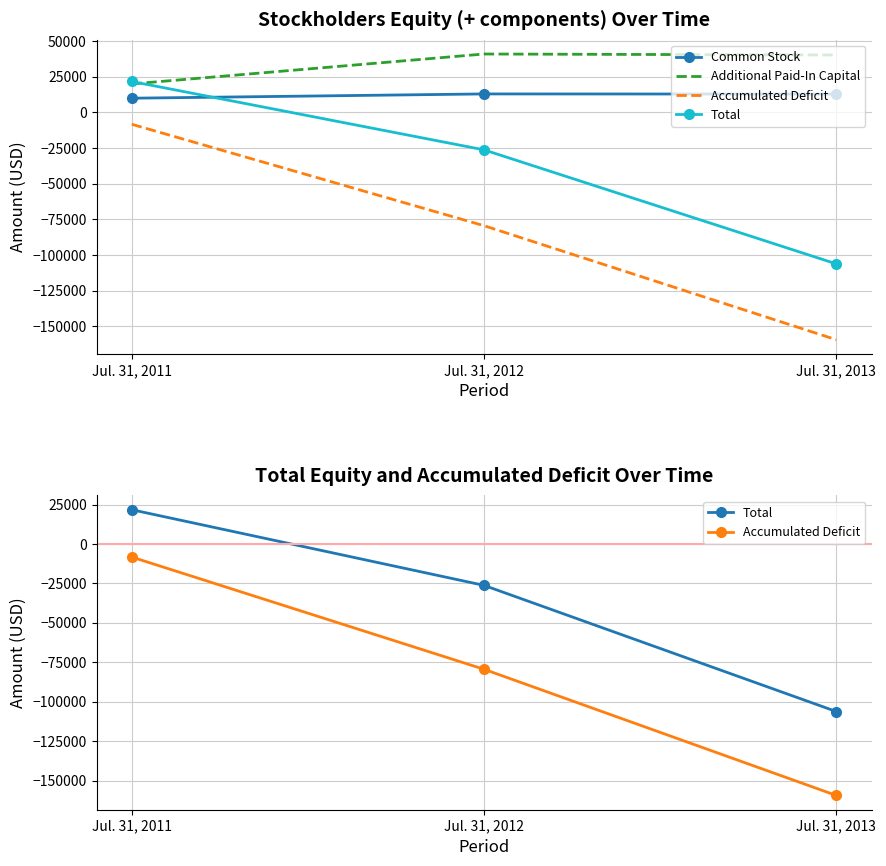

Rank the categories by Accumulated Deficit value from highest to lowest.

Jul. 31, 2011, Jul. 31, 2012, Jul. 31, 2013